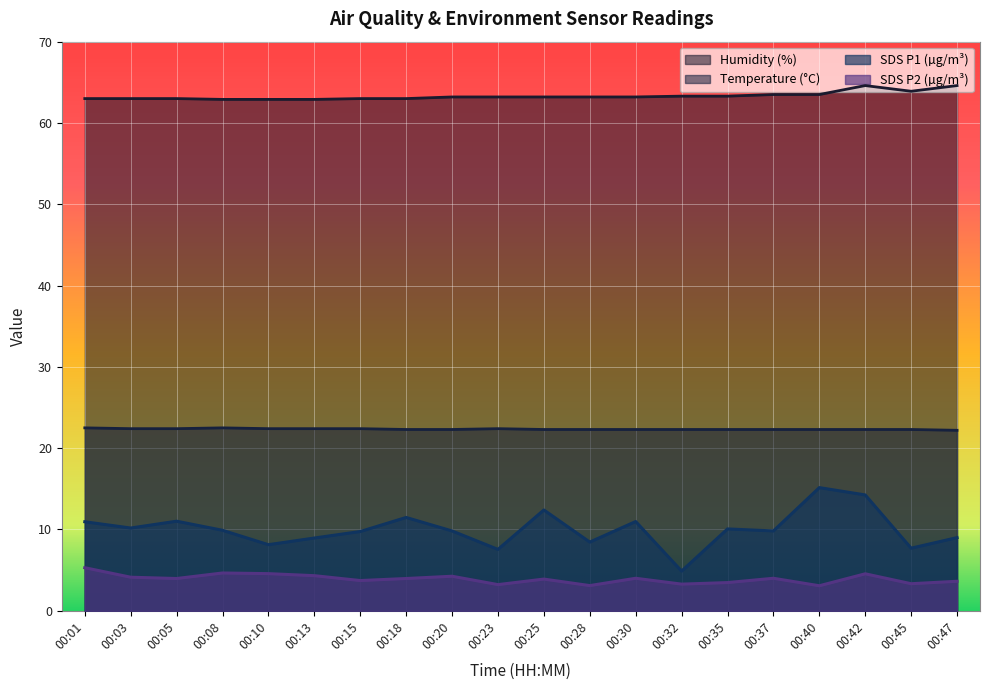

At which label is SDS_P1 closest to 10?

00:35